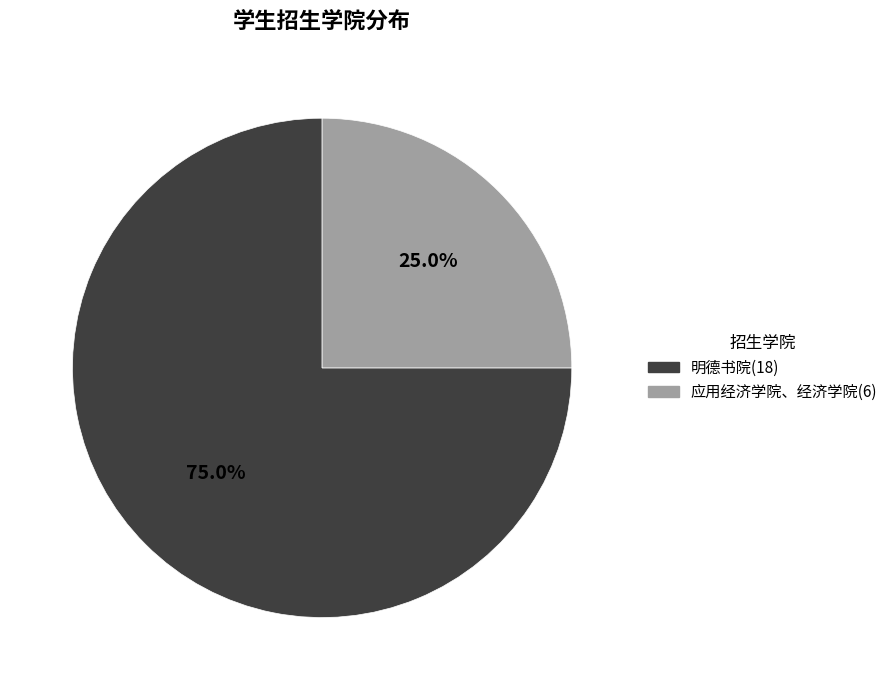

What is the majority slice?

明德书院